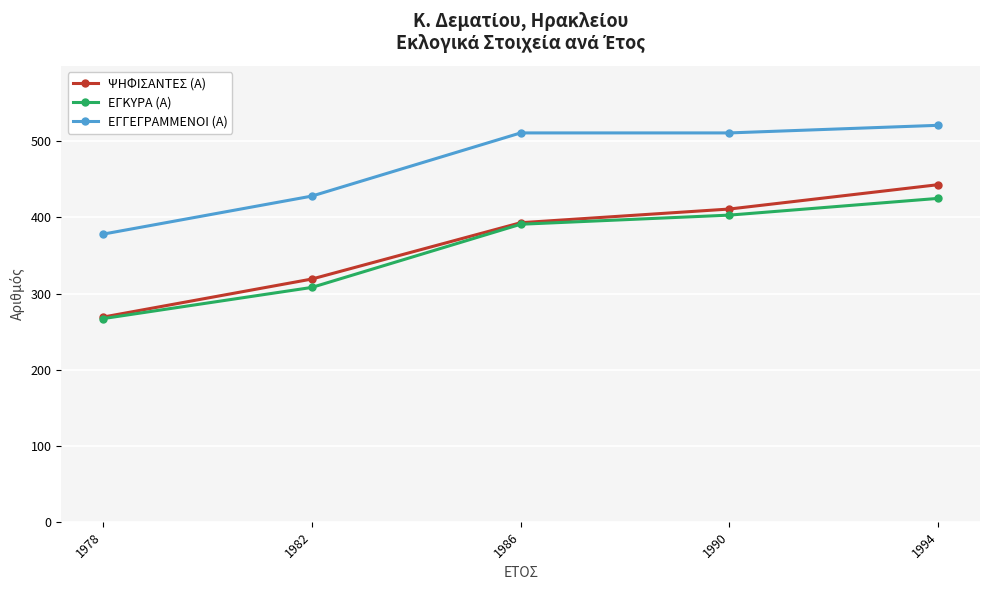

What is the highest value of the ΨΗΦΙΣΑΝΤΕΣ (Α) series?

443